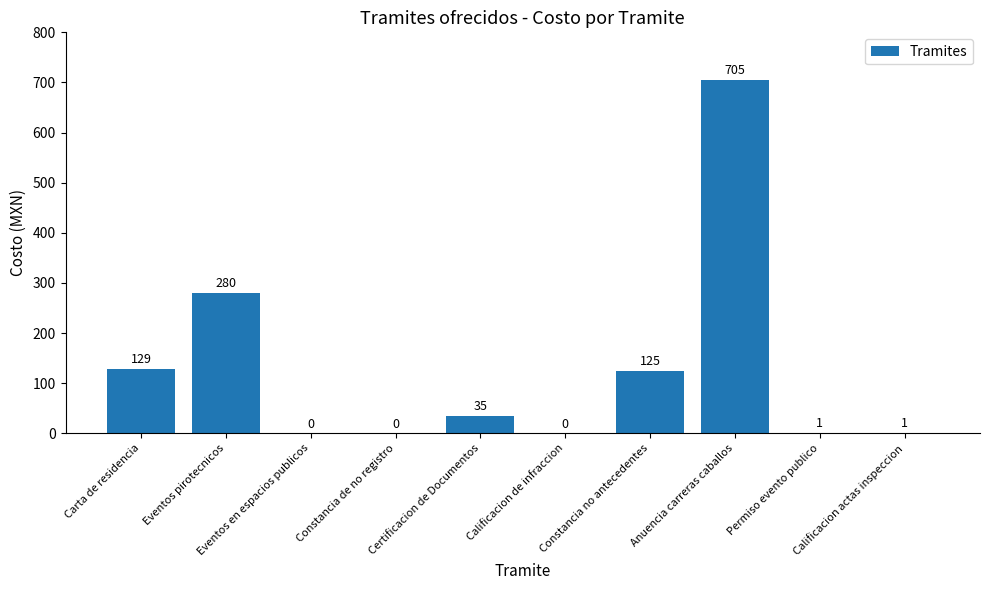

Where does the data first go above 35?

Carta de residencia